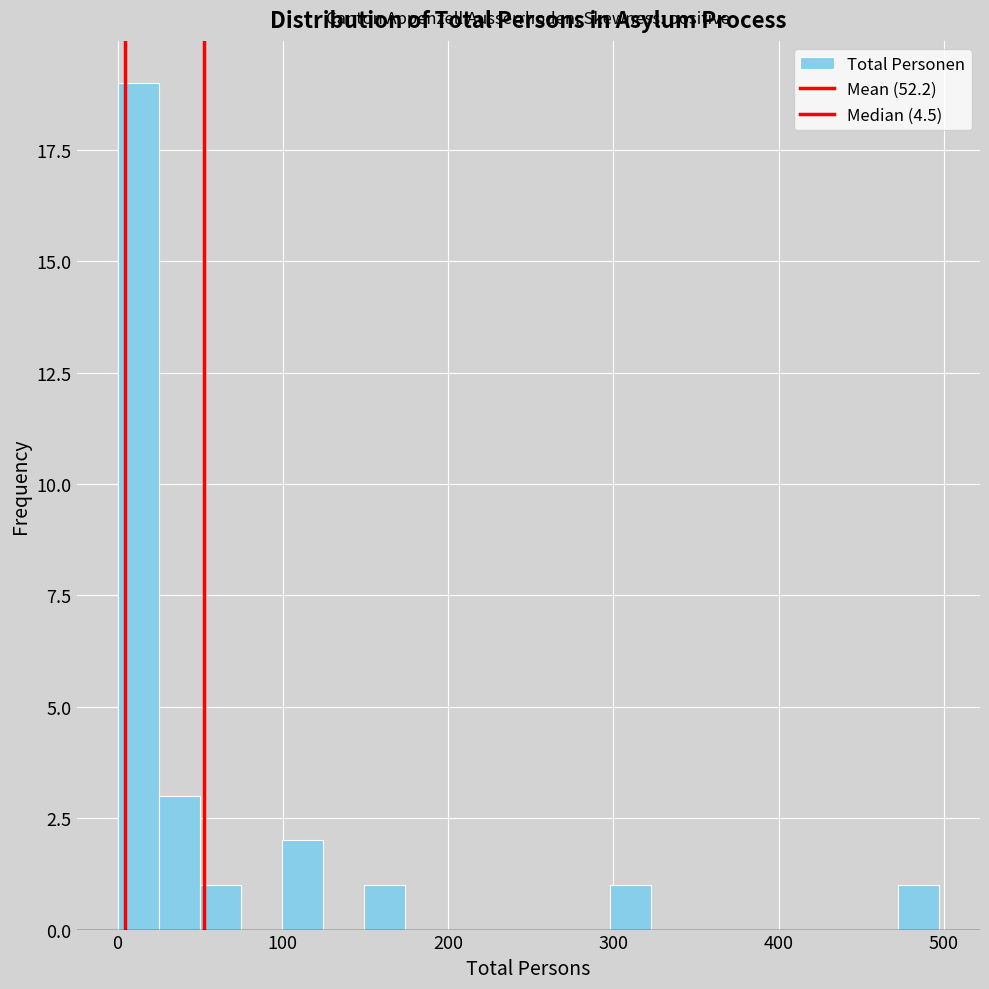

Read against the x-axis, roughly where is the centre of the tallest bar?

10